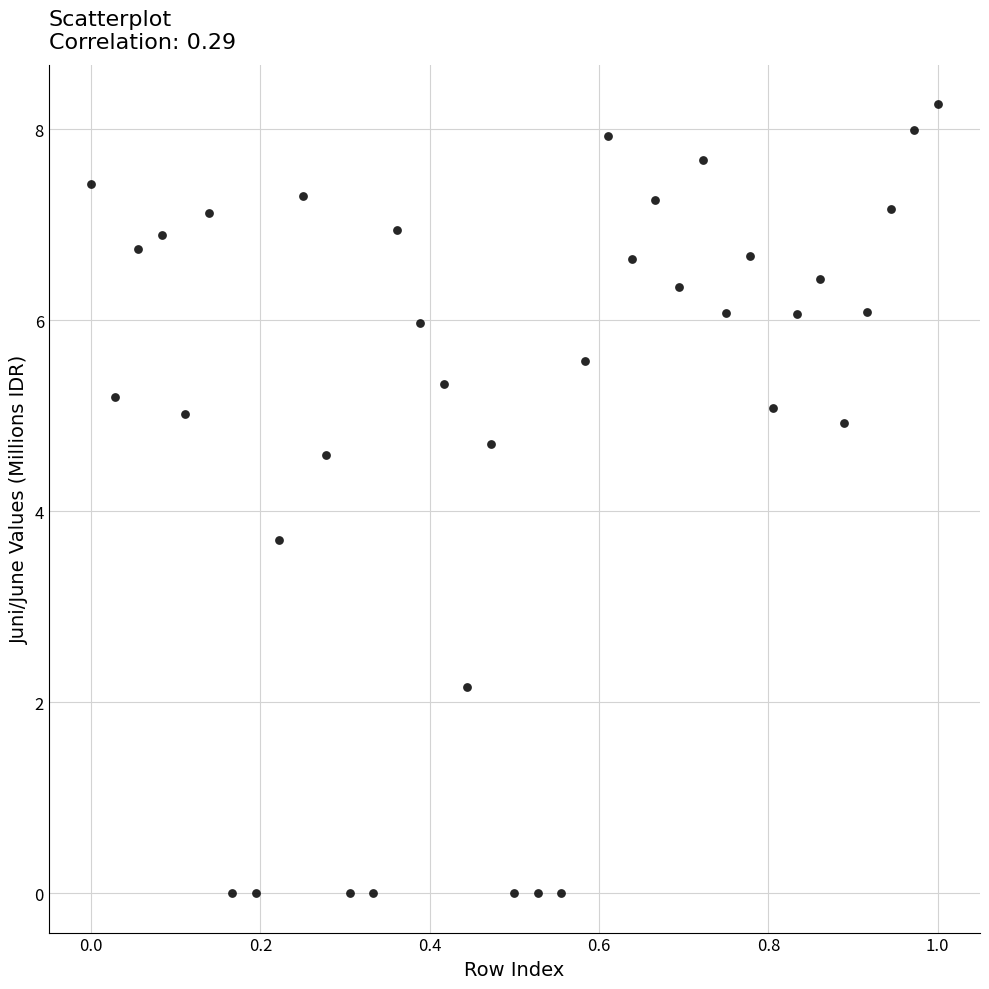

What Y value in the scatter plot is closest to 4?

3.7